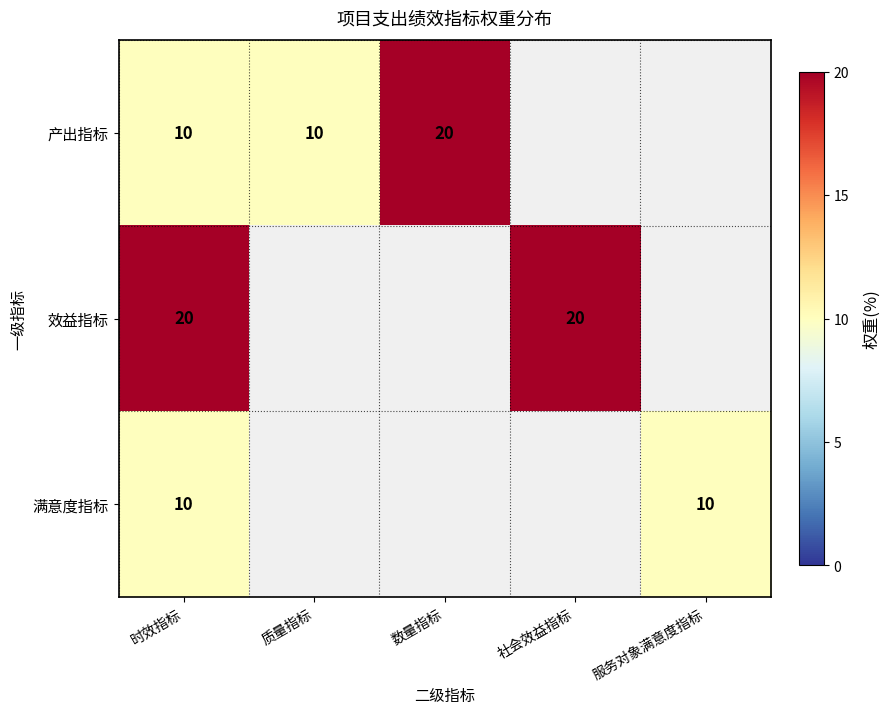

What is the smallest value displayed?

10.0